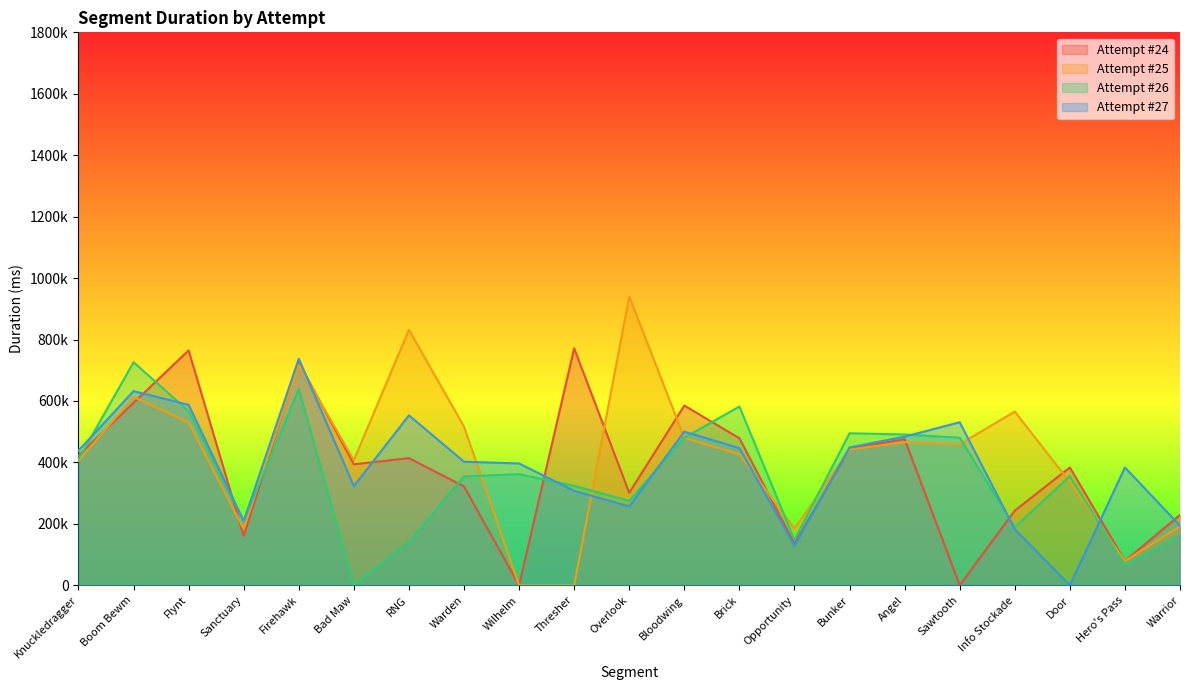

How many intersections are there between Attempt #27 and Attempt #24?

9